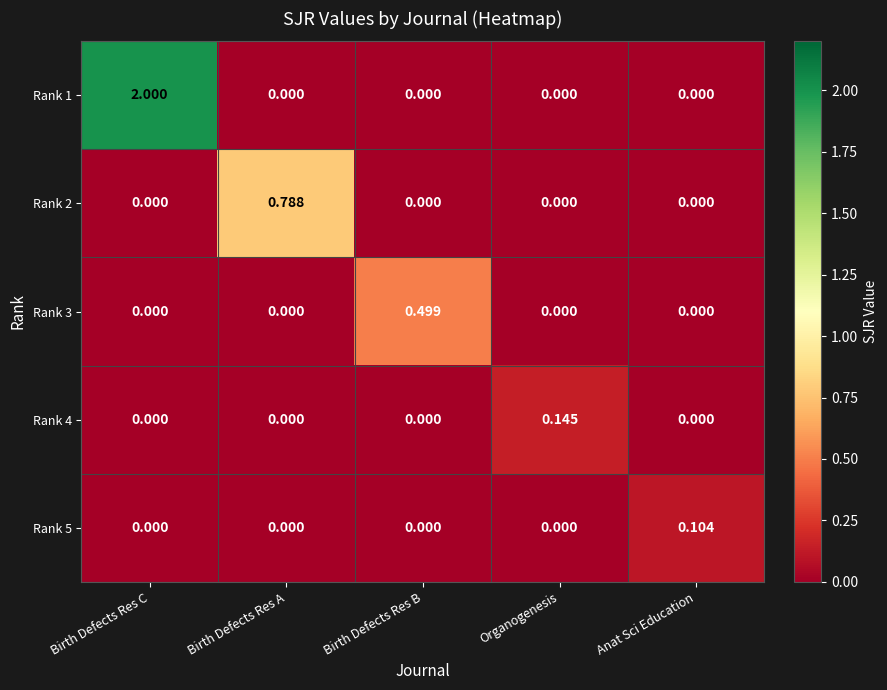

At which category is the sum across all series the highest?

Birth Defects Res C